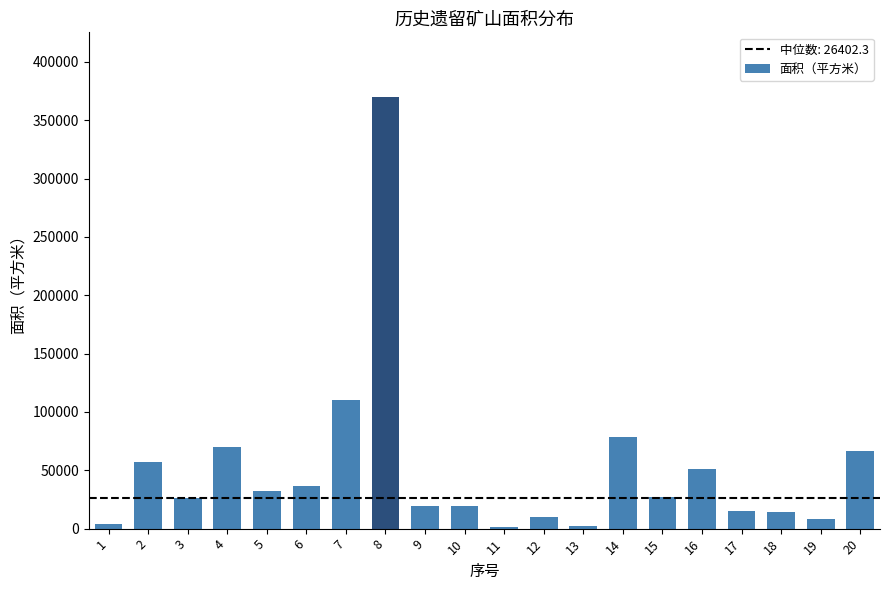

At which label is the value closest to 185675?

7